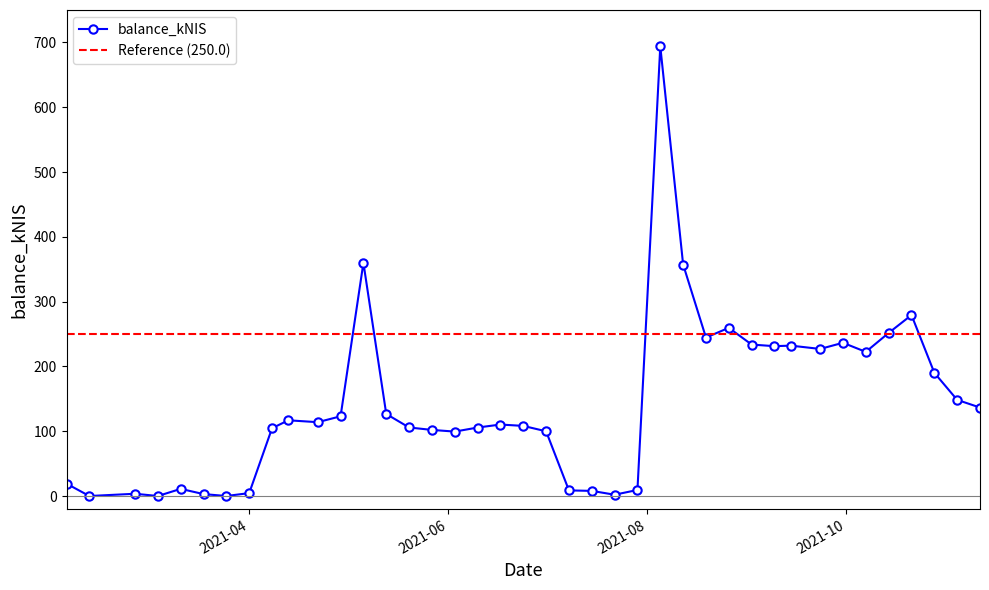

Is this an area chart (filled region under the line)?

No